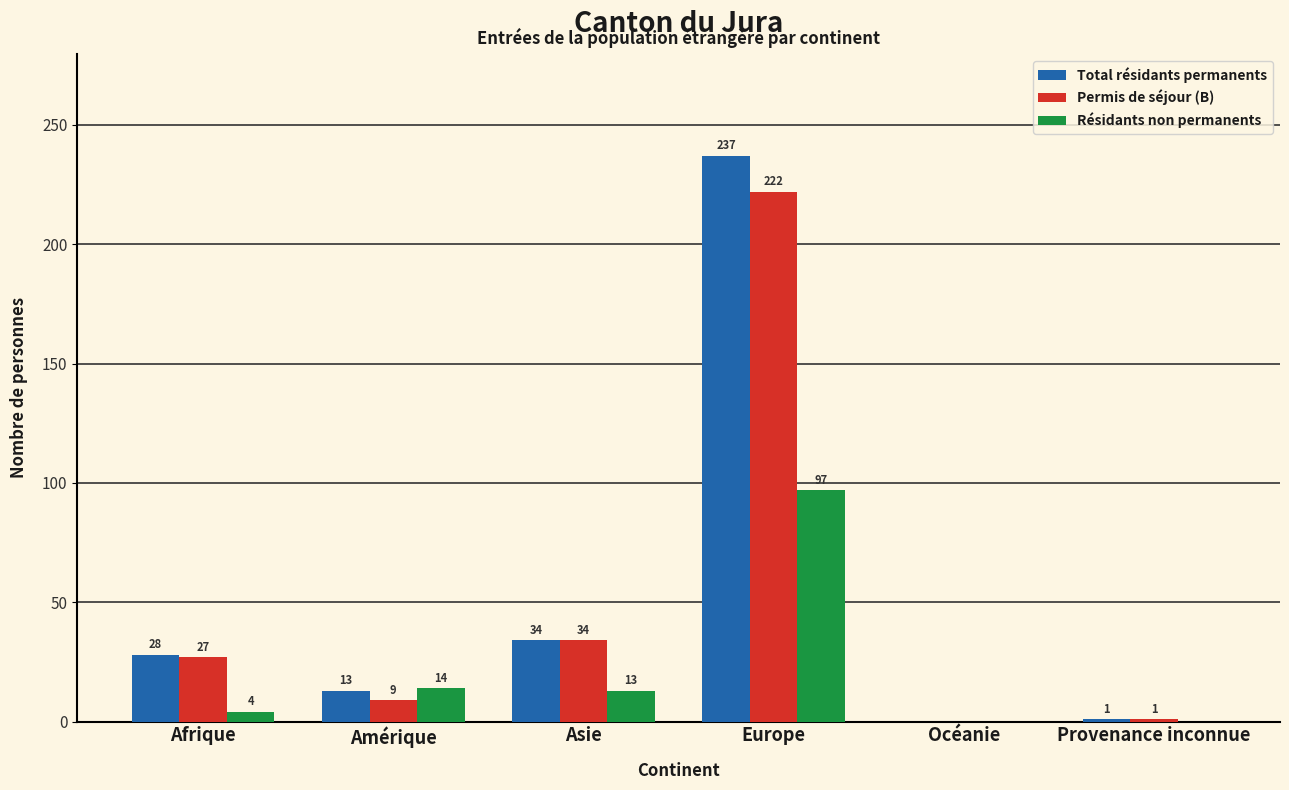

Between Europe and Provenance inconnue, which series saw the biggest shift?

Total résidants permanents